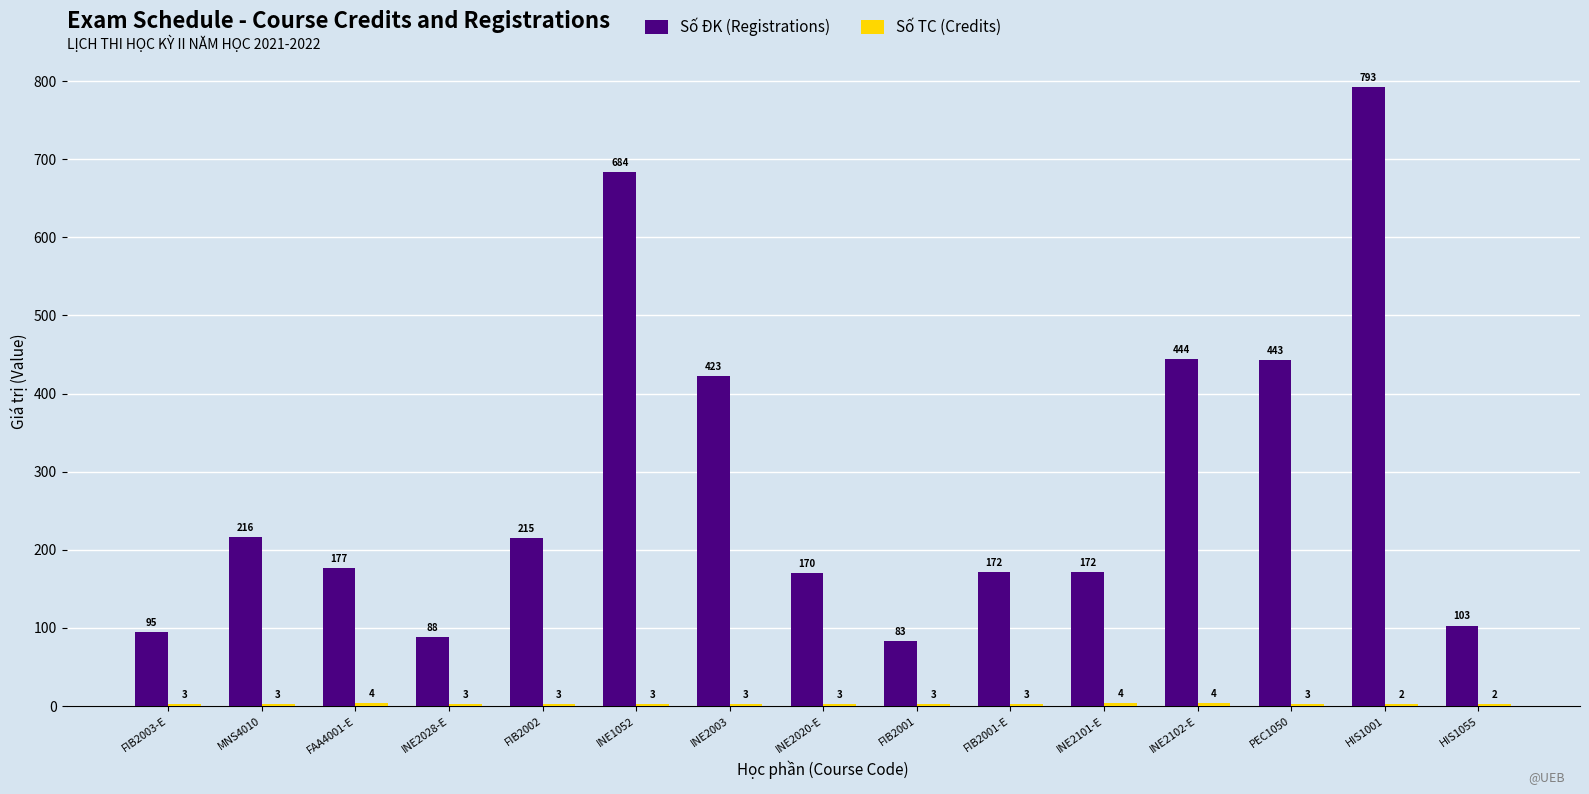

What is the total value across all series at HIS1001?

795